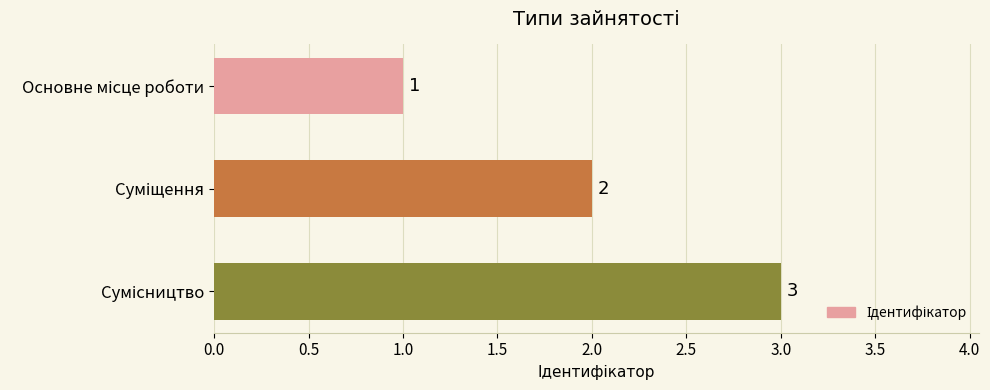

What is the sum of all values?

6